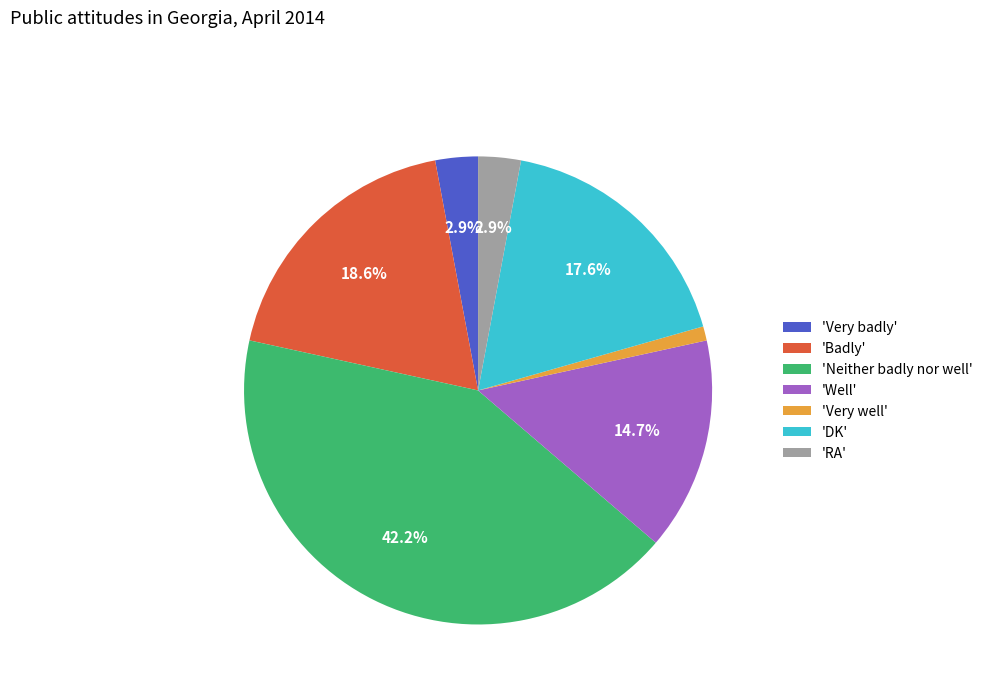

Do 'Very well' and 'Badly' together represent more than half of the pie?

No